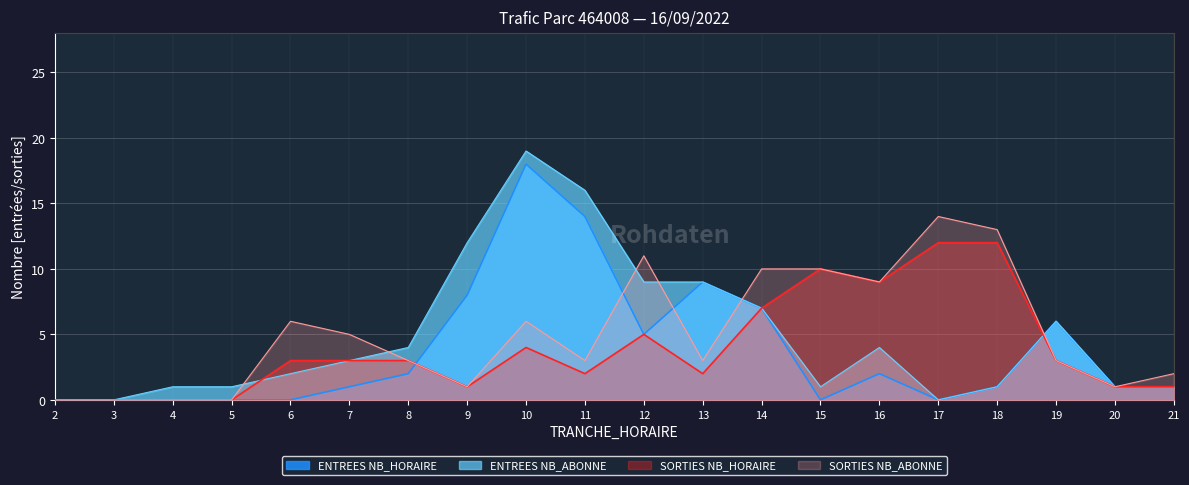

In ENTREES NB_HORAIRE, how many points are higher than both neighbors (excluding endpoints)?

4